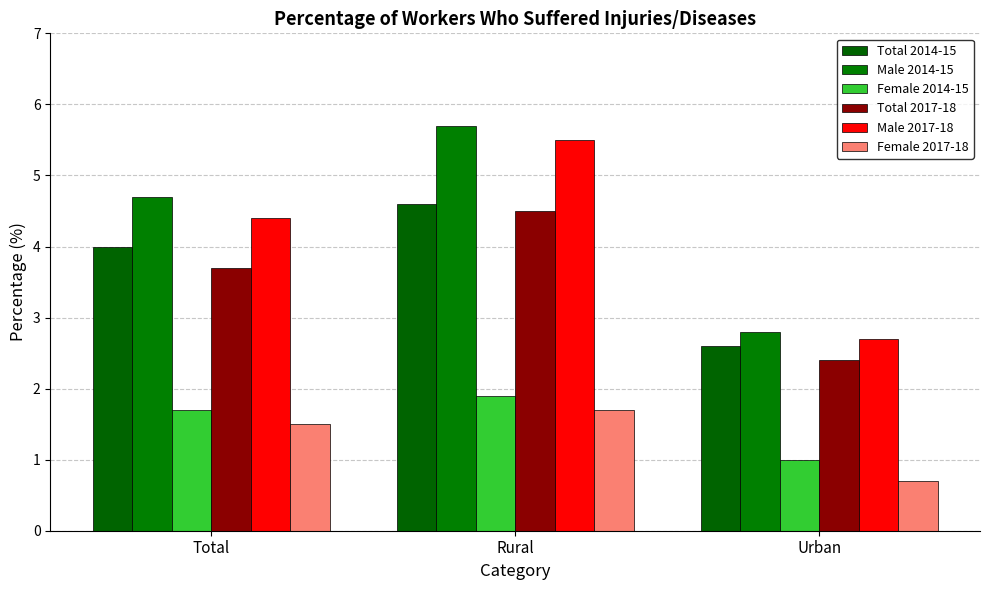

What is the label of the 3rd bar from the left?

Urban